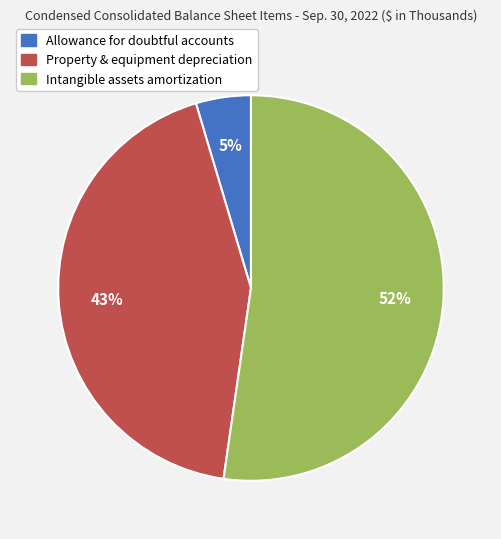

Which slice represents more than half of the pie?

Intangible assets, accumulated amortization